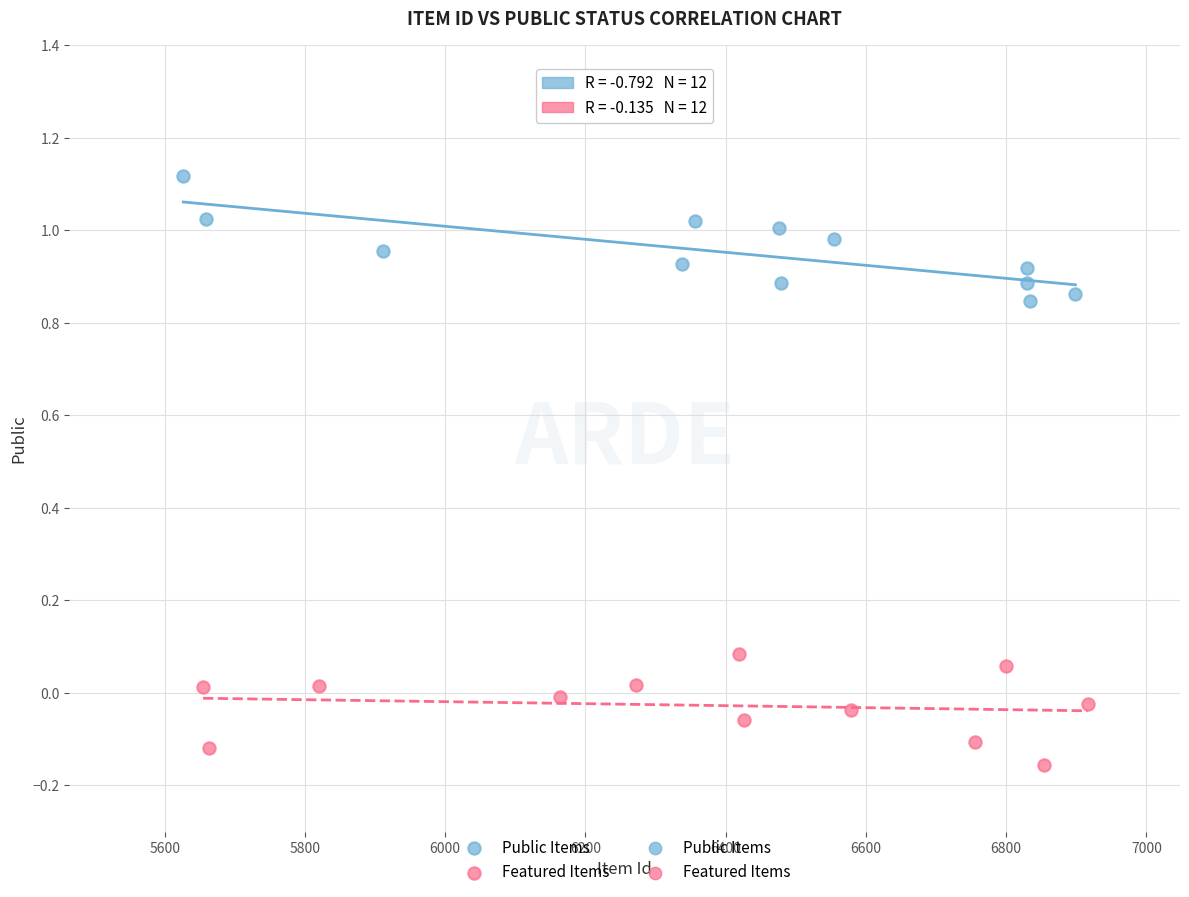

Which series contains the highest Y value?

Public Items